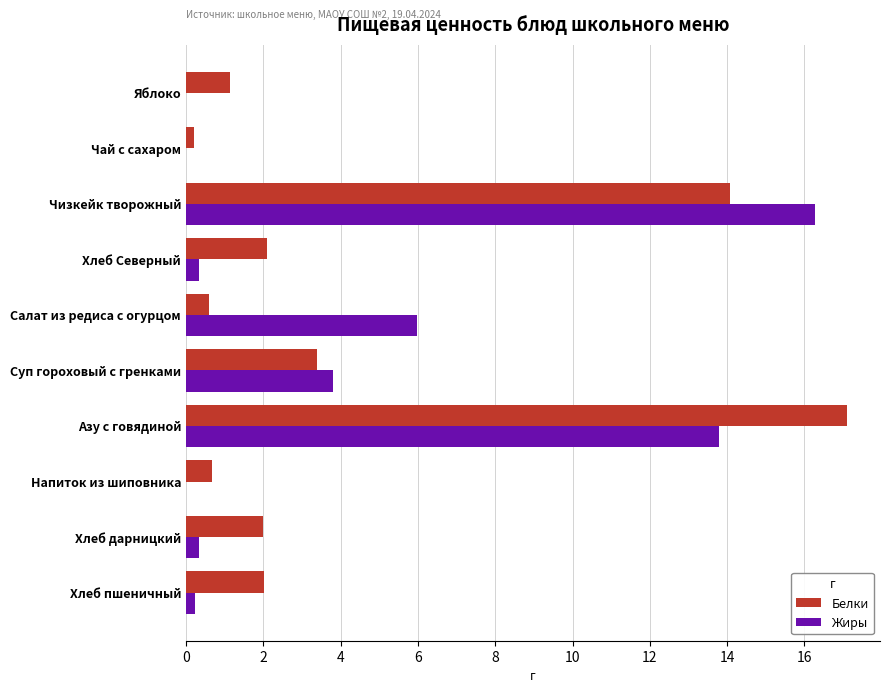

What is the sum of all Жиры values?

40.8